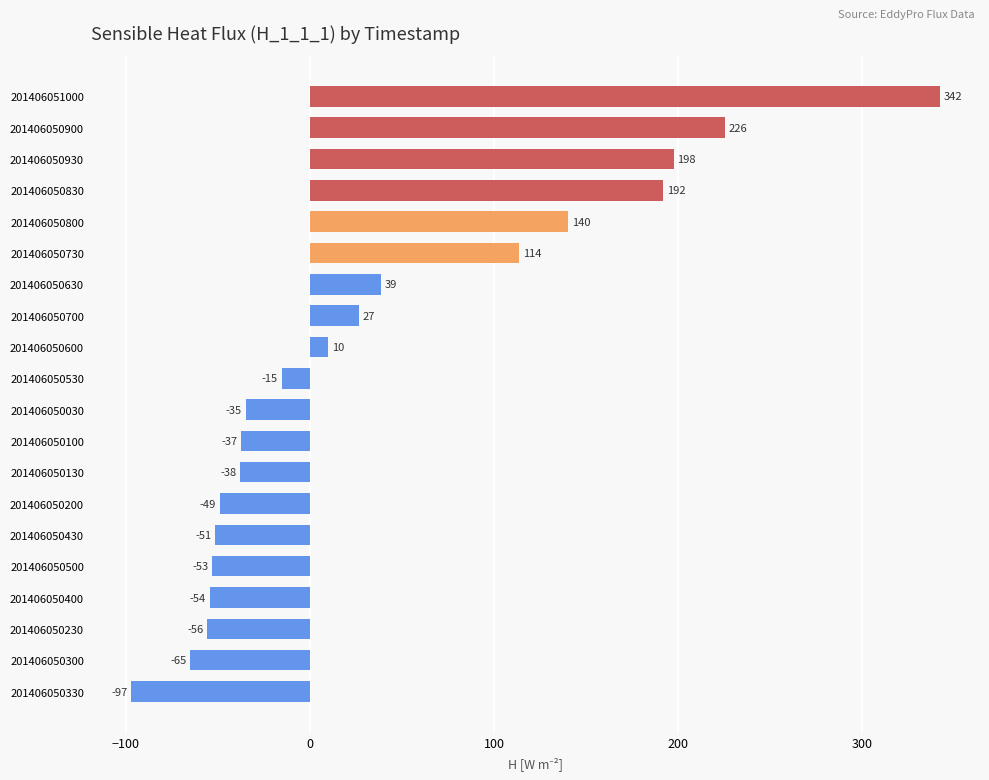

Read the value at 201406050600.

10.1